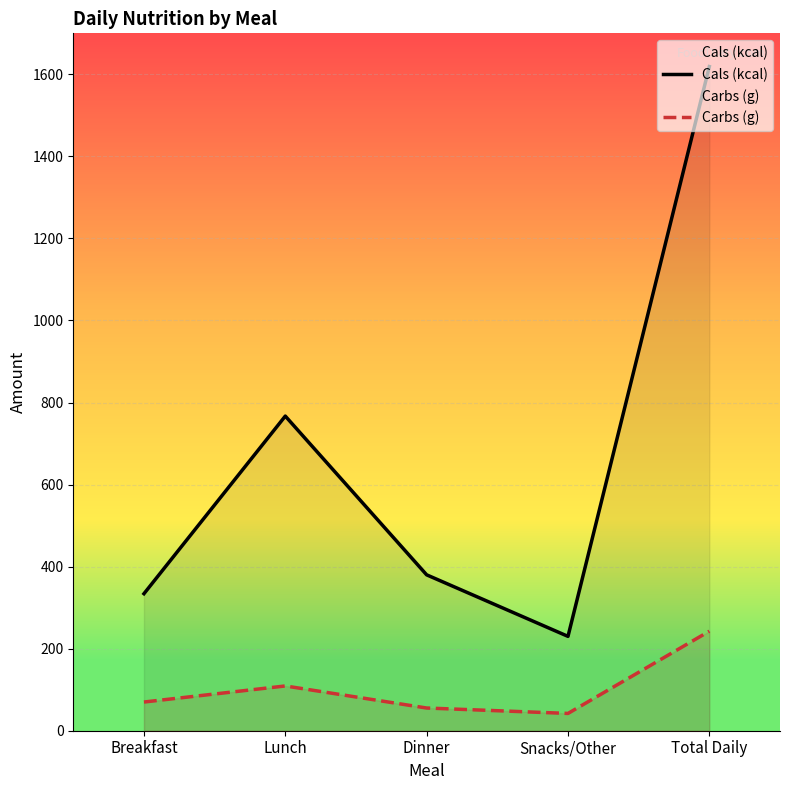

What is the difference between the Cals (kcal) values at Breakfast and Lunch?

433.0